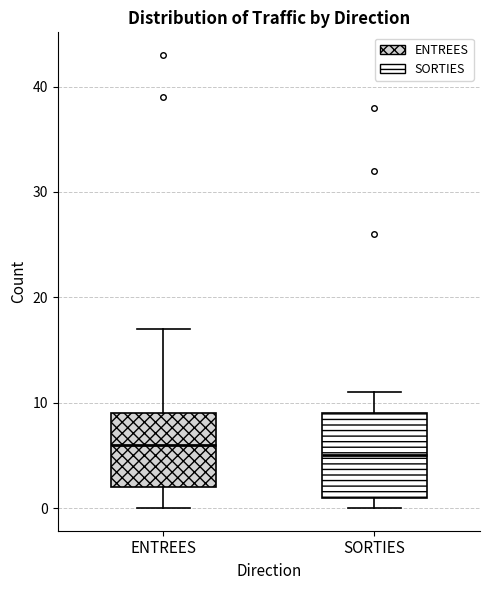

Reading left to right, read every box against the y-axis: the position of its median line, the range the box covers, and the ends of its whiskers. The values are not printed on the chart, so give them approximately, as read against the axis.

ENTREES: median 6, box 2 to 9, whiskers 0 to 17
SORTIES: median 5, box 1 to 9, whiskers 0 to 11